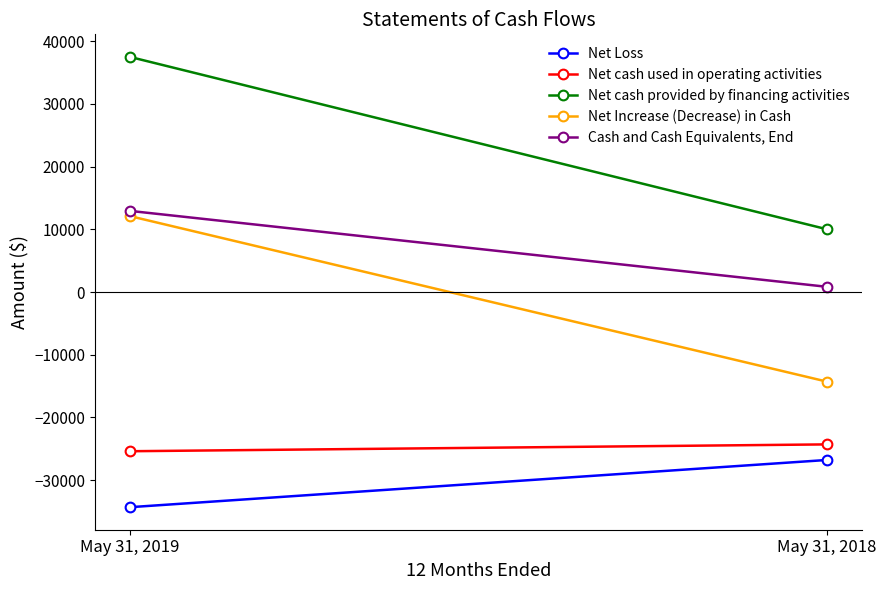

Is the value of Net Loss at May 31, 2019 greater than the value of Net cash provided by financing activities at May 31, 2018?

No